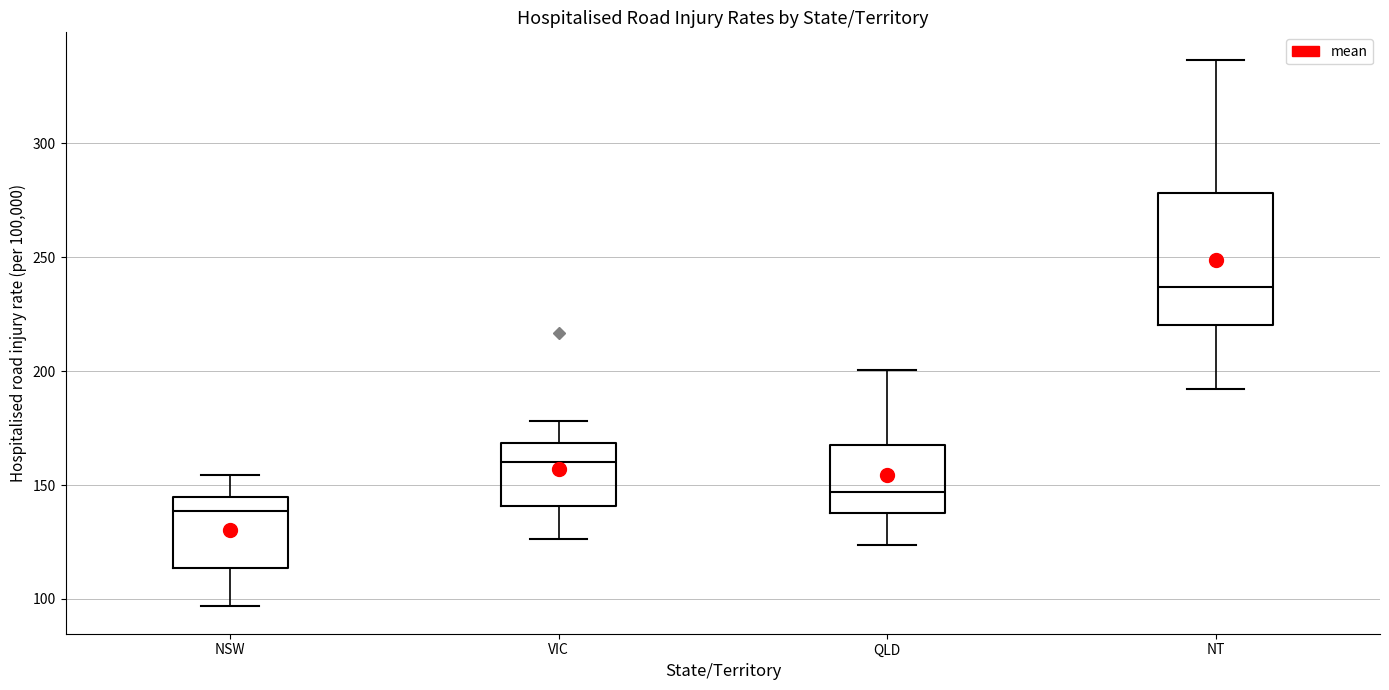

Reading left to right, read every box against the y-axis: the position of its median line, the range the box covers, and the ends of its whiskers. The values are not printed on the chart, so give them approximately, as read against the axis.

NSW: median 140, box 115 to 145, whiskers 95 to 155
VIC: median 160, box 140 to 170, whiskers 125 to 180
QLD: median 145, box 140 to 170, whiskers 125 to 200
NT: median 235, box 220 to 280, whiskers 190 to 335